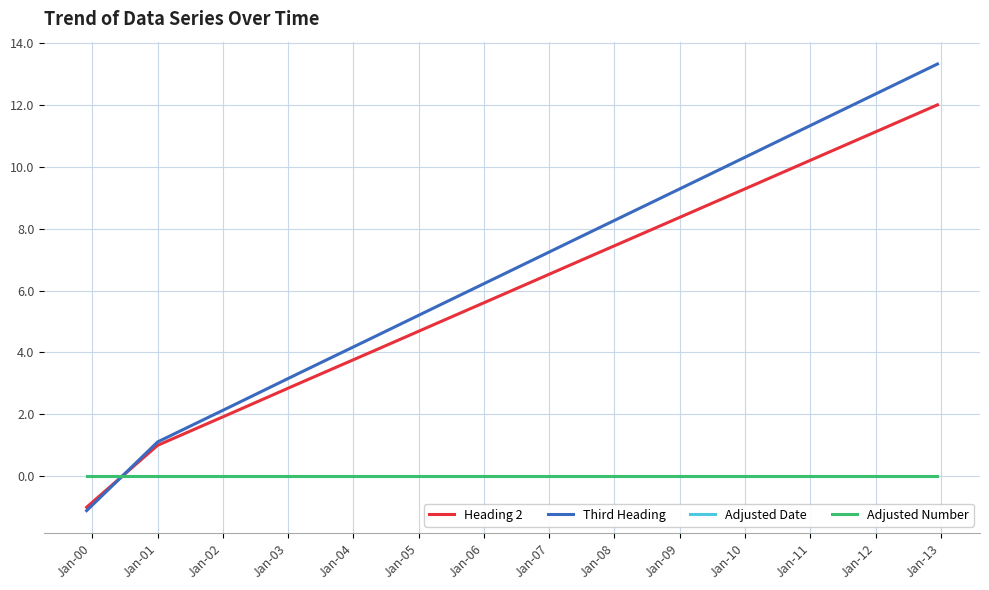

Reading left to right, transcribe all the data shown in this chart.

Heading 2: -1.0	1.0	2.0	3.0	4.0	5.0	6.0	7.0	8.0	9.0	10.0	11.0	12.0
Third Heading: -1.1	1.1	2.2	3.3	4.4	5.5	6.7	7.8	8.9	10.0	11.1	12.2	13.3
Adjusted Date: 0.0	0.0	0.0	0.0	0.0	0.0	0.0	0.0	0.0	0.0	0.0	0.0	0.0
Adjusted Number: 0.0	0.0	0.0	0.0	0.0	0.0	0.0	0.0	0.0	0.0	0.0	0.0	0.0